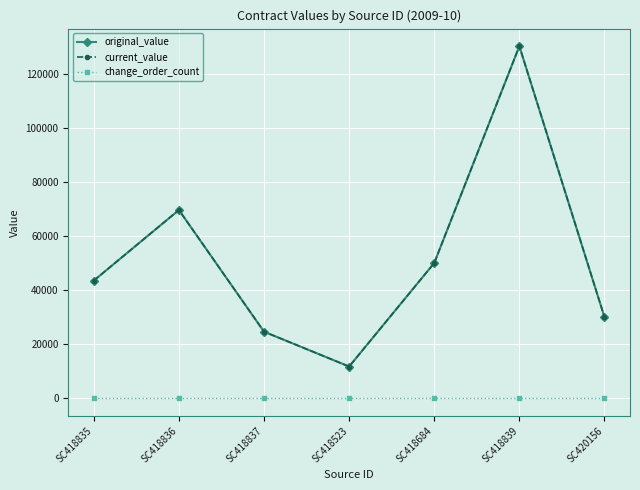

Does the chart have visible grid lines?

Yes